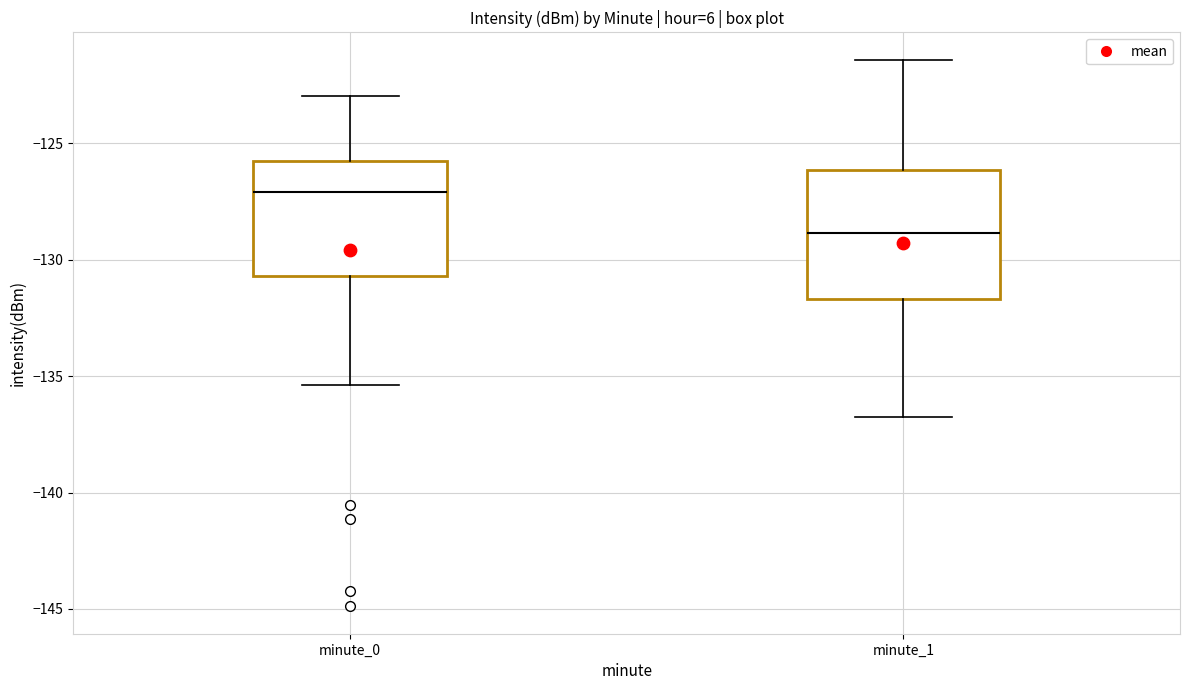

Which box has the highest median line?

minute_0